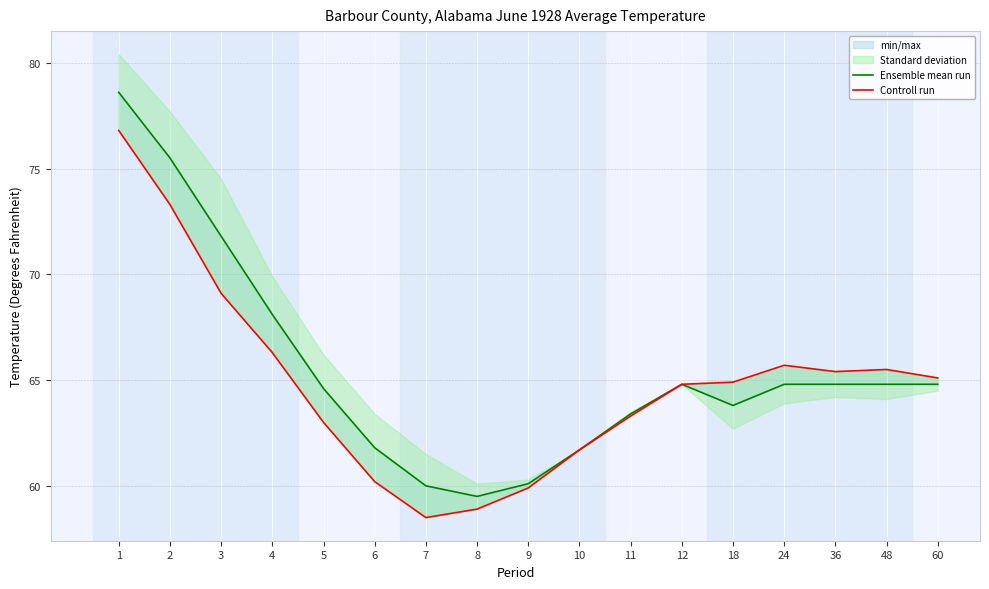

Which series changed the most between 7 and 18?

Controll run